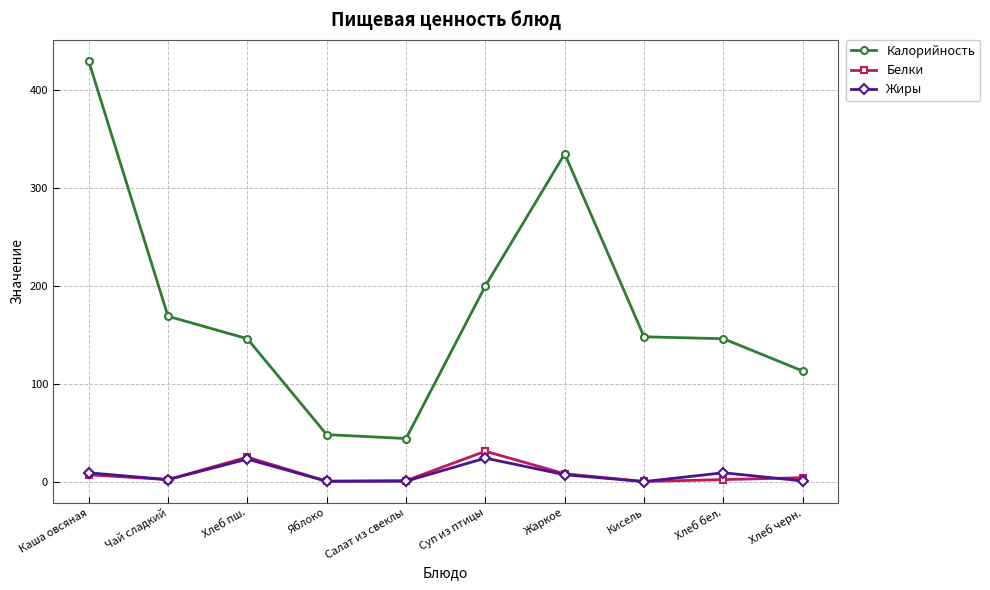

At which label is Калорийность closest to 237?

Суп из птицы